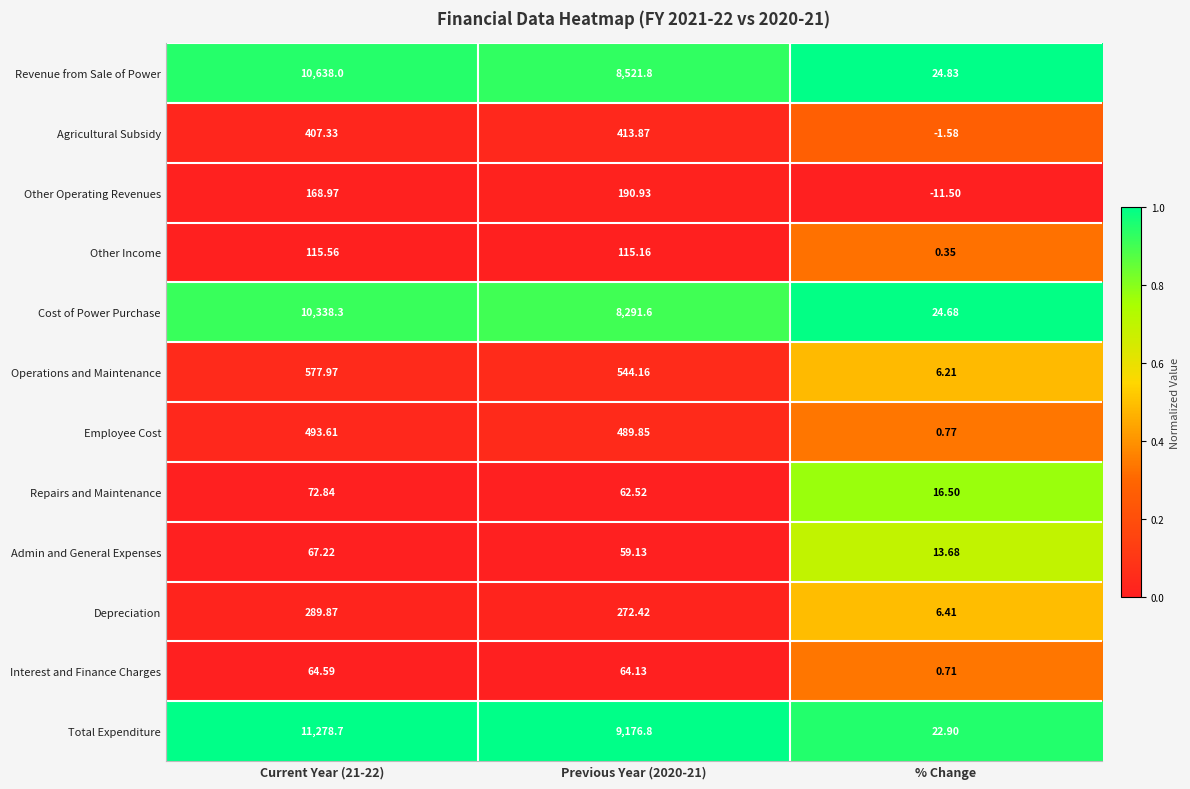

Count the number of data series in this chart.

12